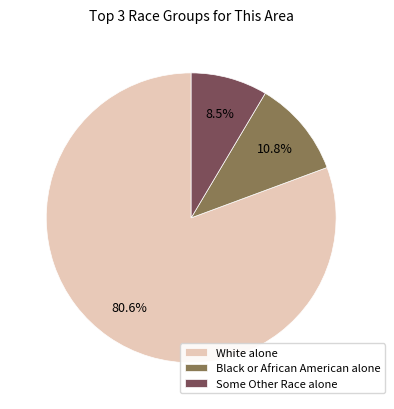

To the nearest percent, what portion does Black or African American alone represent?

11%